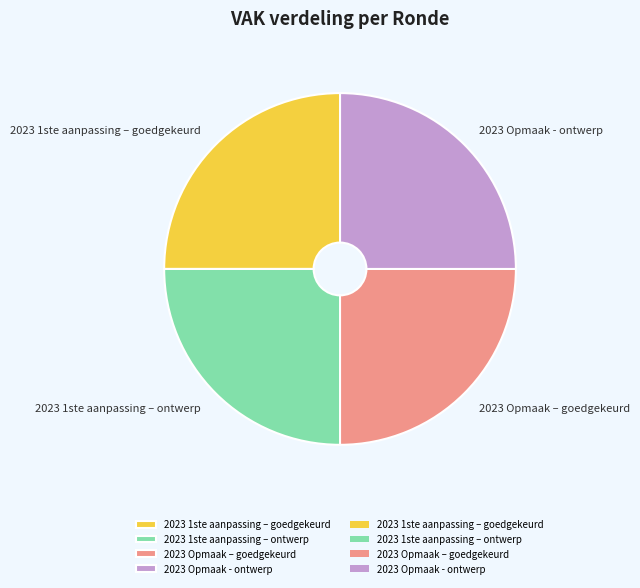

Is it true that 2023 1ste aanpassing – goedgekeurd is 12% of the pie?

False